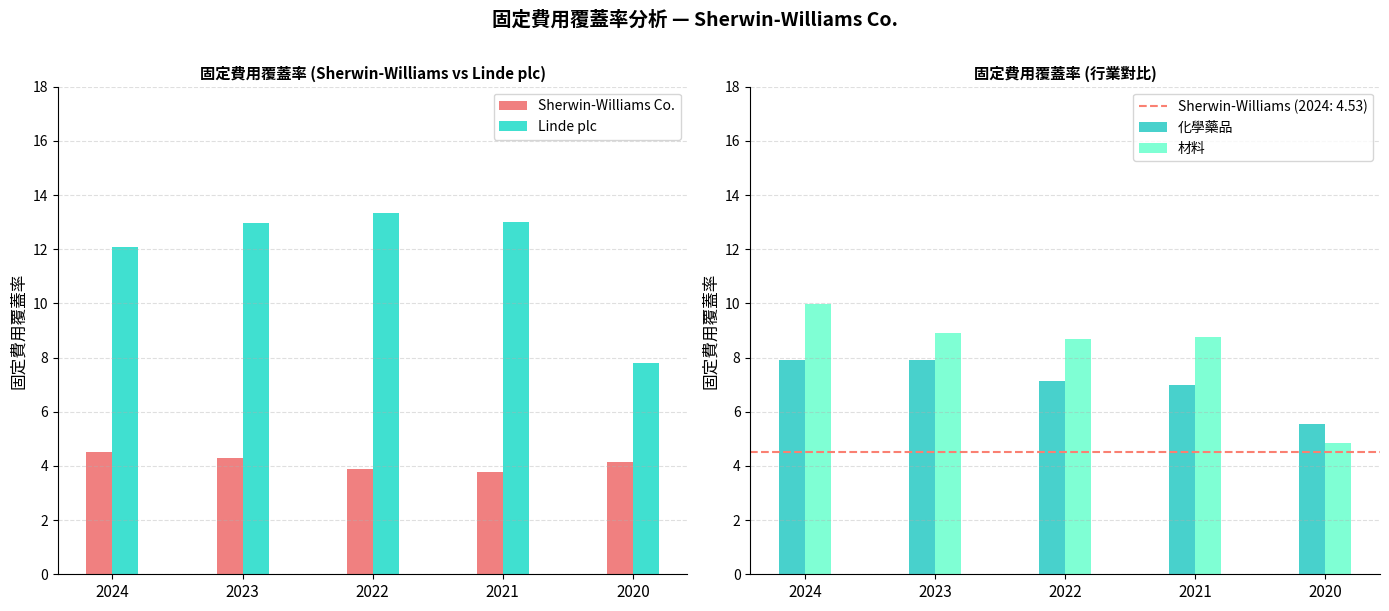

How many data points does each series have?

5